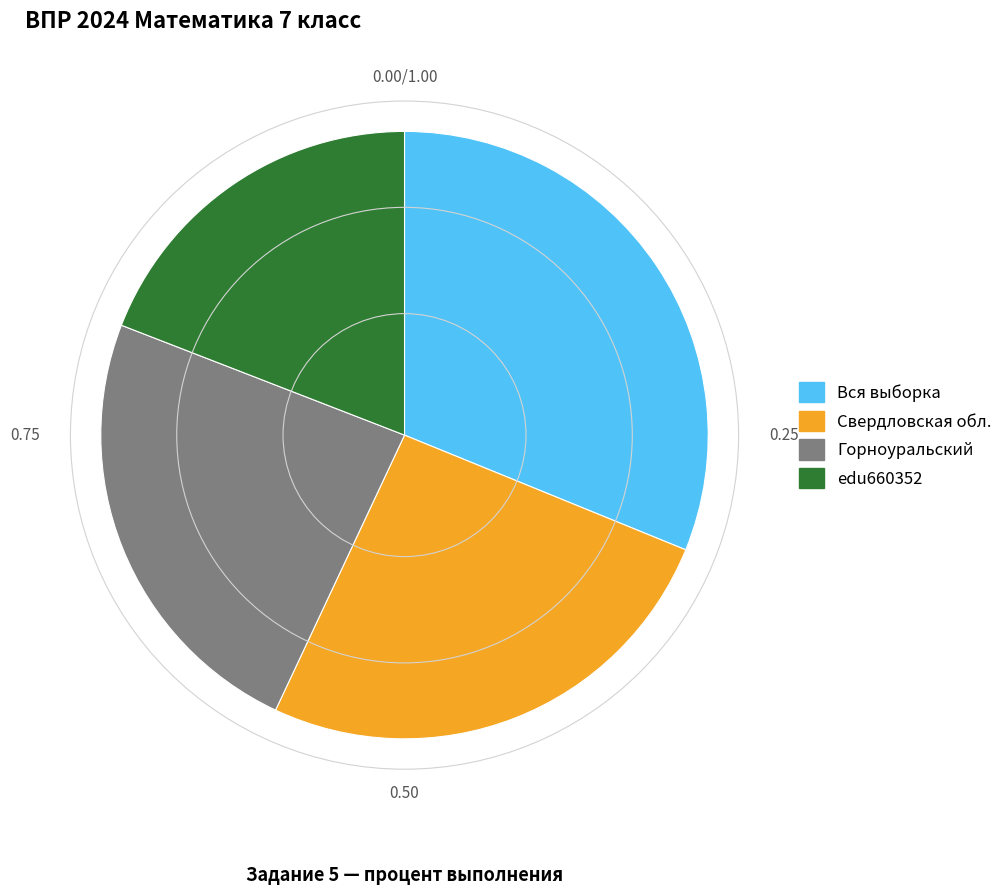

Count the number of slices in the pie.

4